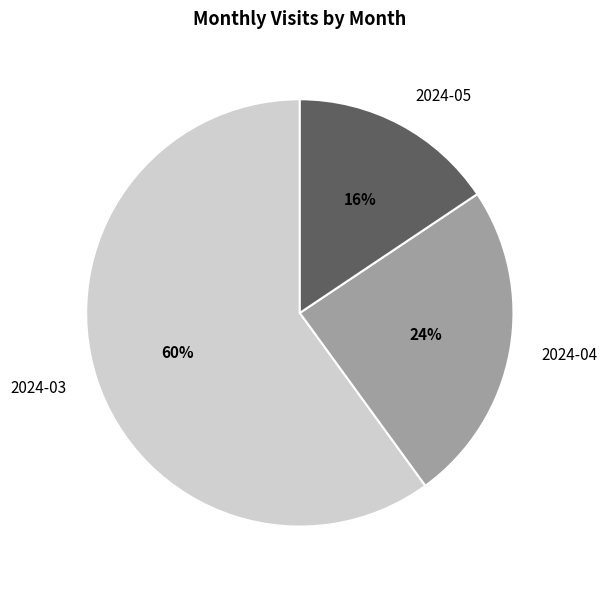

To the nearest percent, what is the difference between the largest and smallest slice percentages?

44%